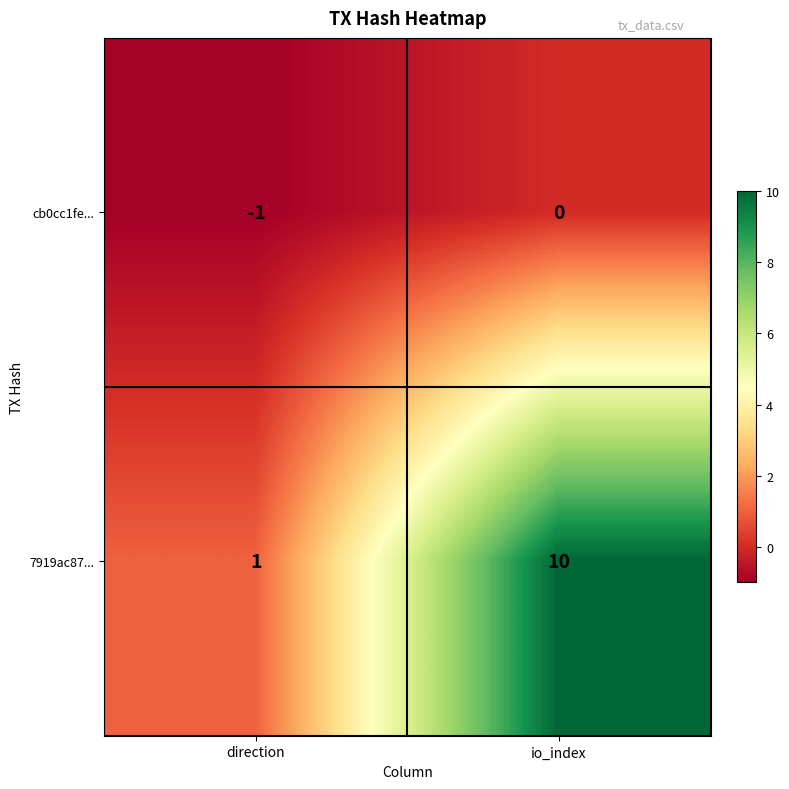

At which label does cb0cc1fe... reach its peak?

io_index